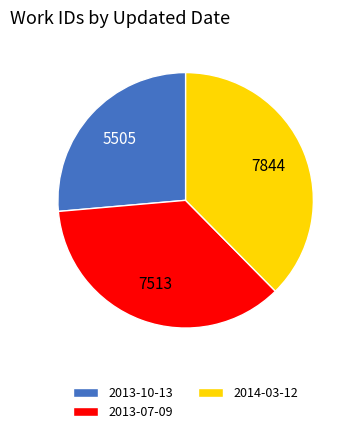

What is the ratio of the value at 2013-07-09 to the value at 2013-10-13?

1.4